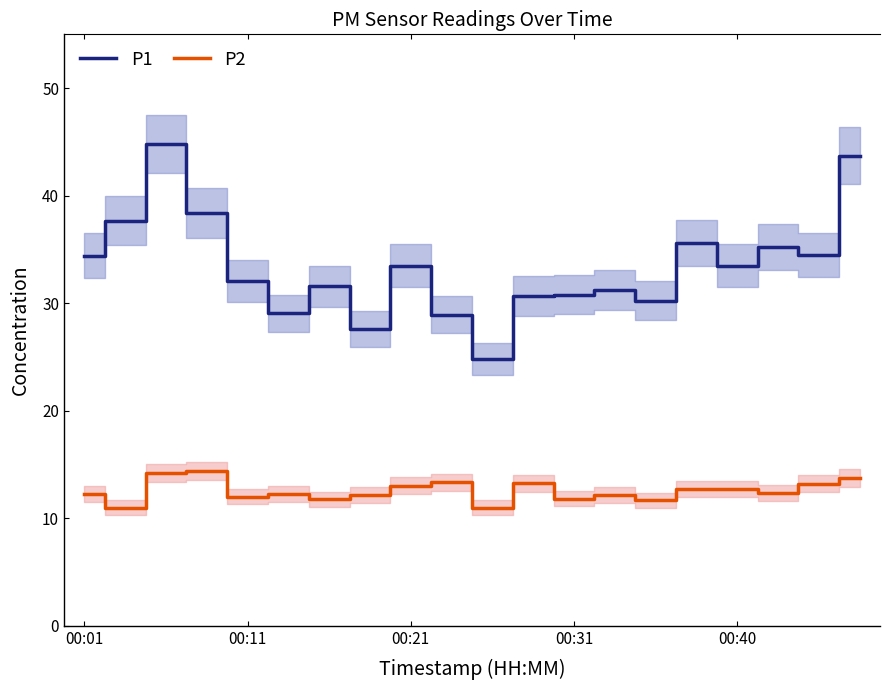

True or false: P1 and P2 intersect in this chart.

False